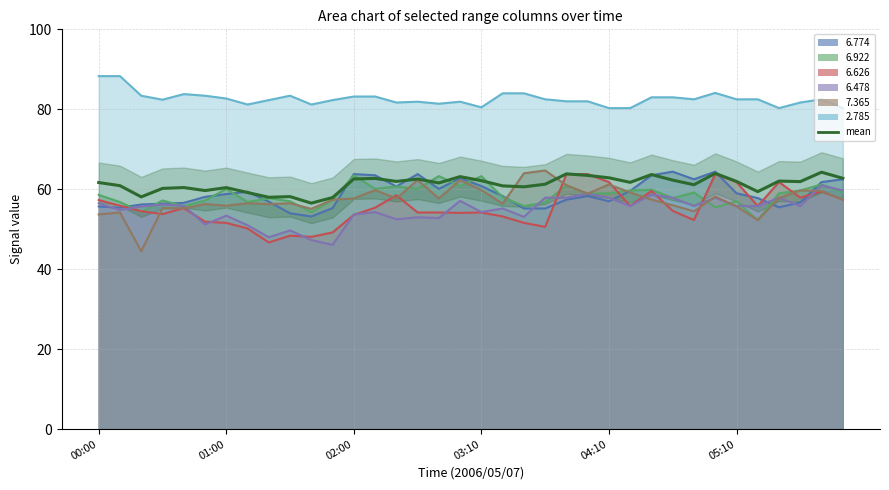

What is the value of the 8th point from the left?

59.2